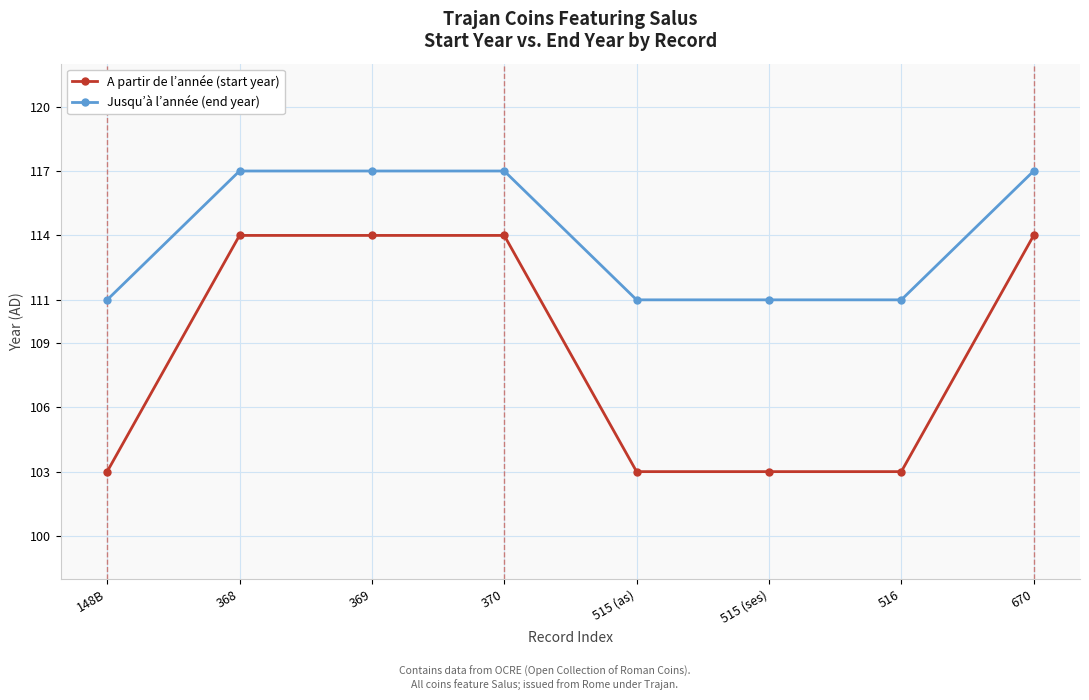

Which series has the largest total across all categories?

Jusqu’à l’année (end year)